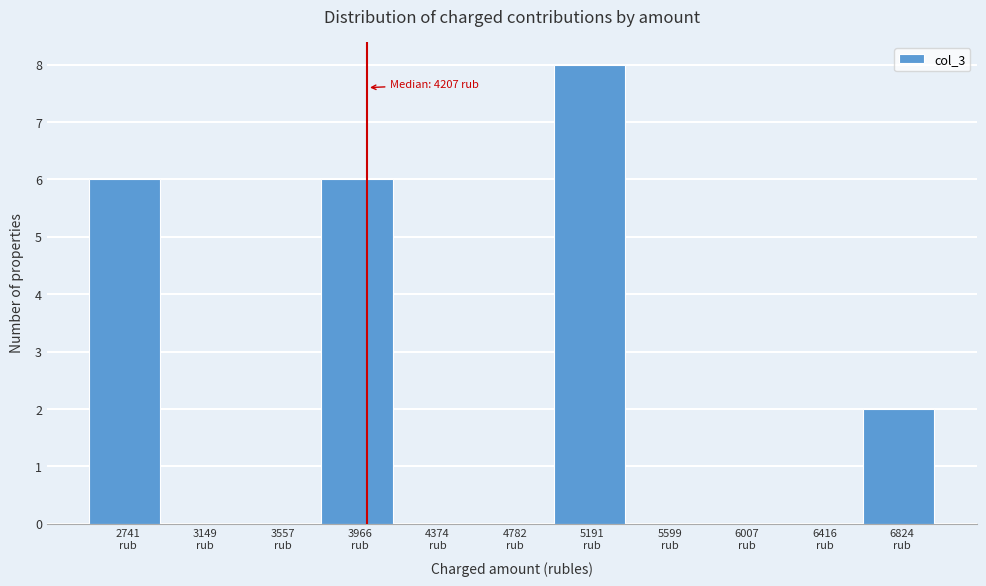

What is the greatest value displayed?

8